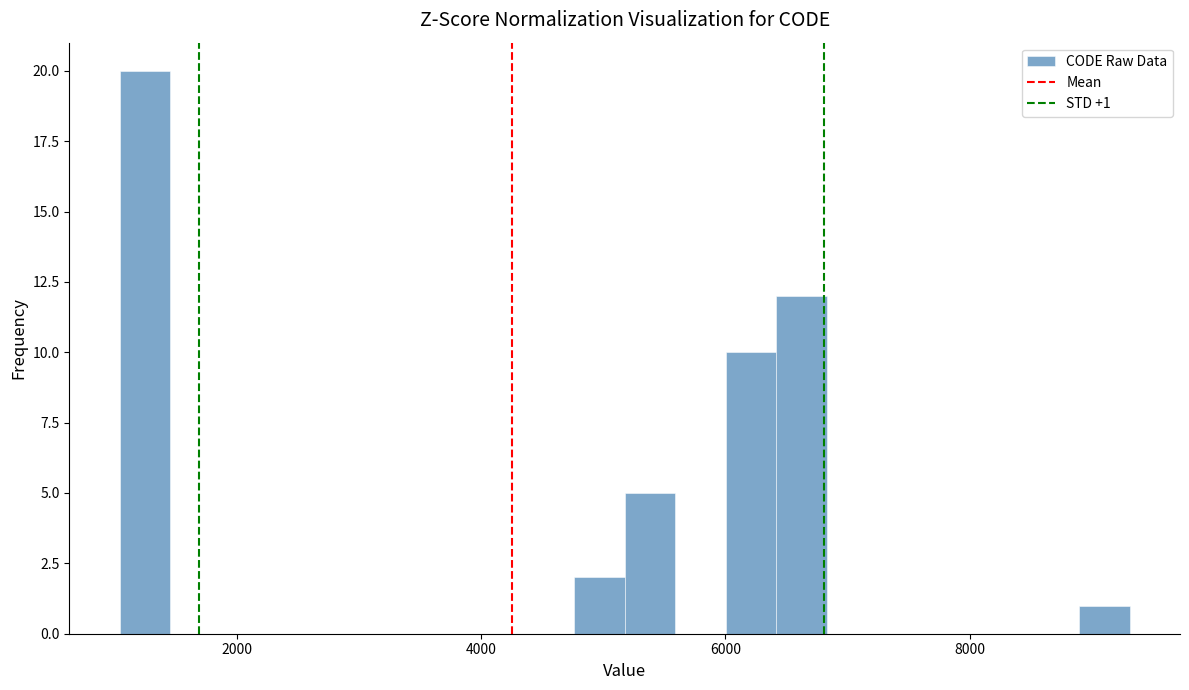

Read against the x-axis, roughly where is the centre of the tallest bar?

1200